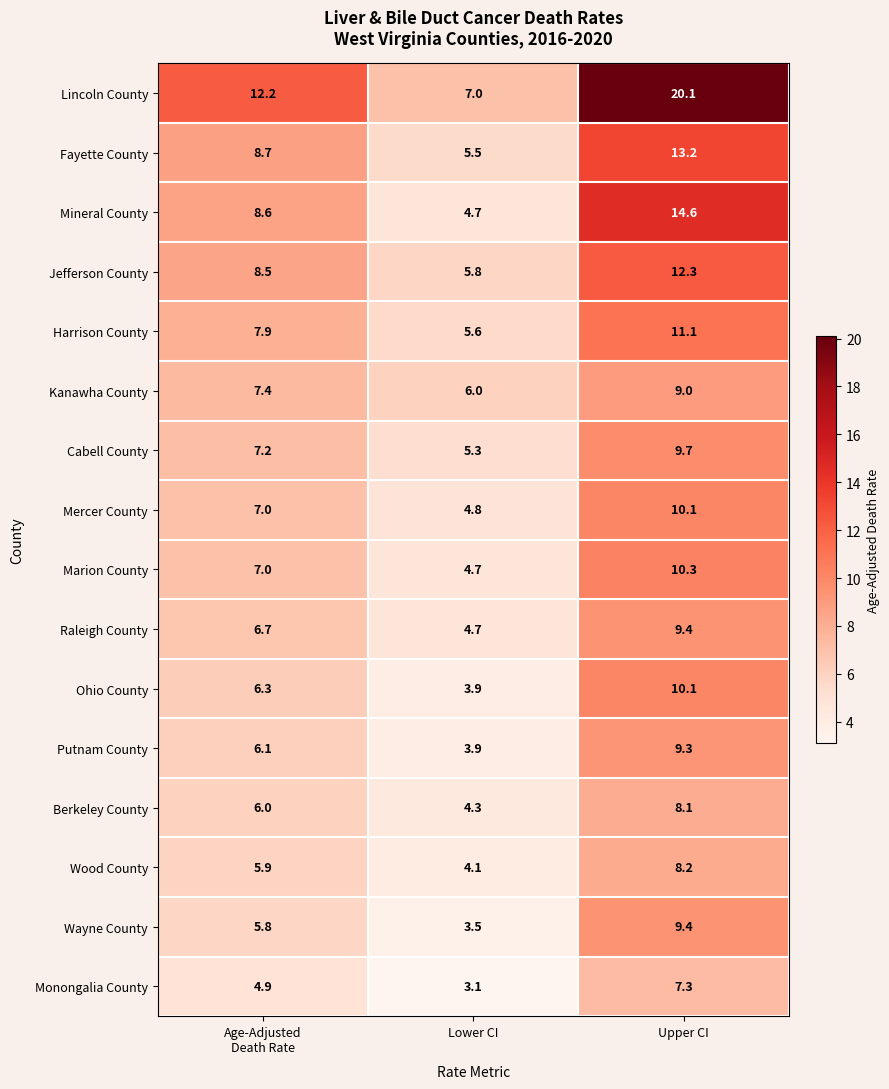

What value does the Mineral County series have at Upper CI?

14.6